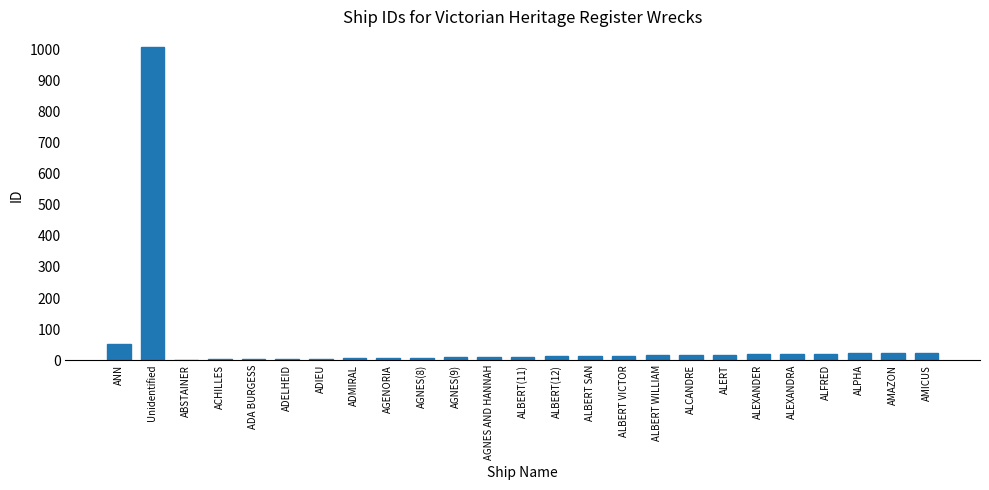

What is the greatest value displayed?

1009